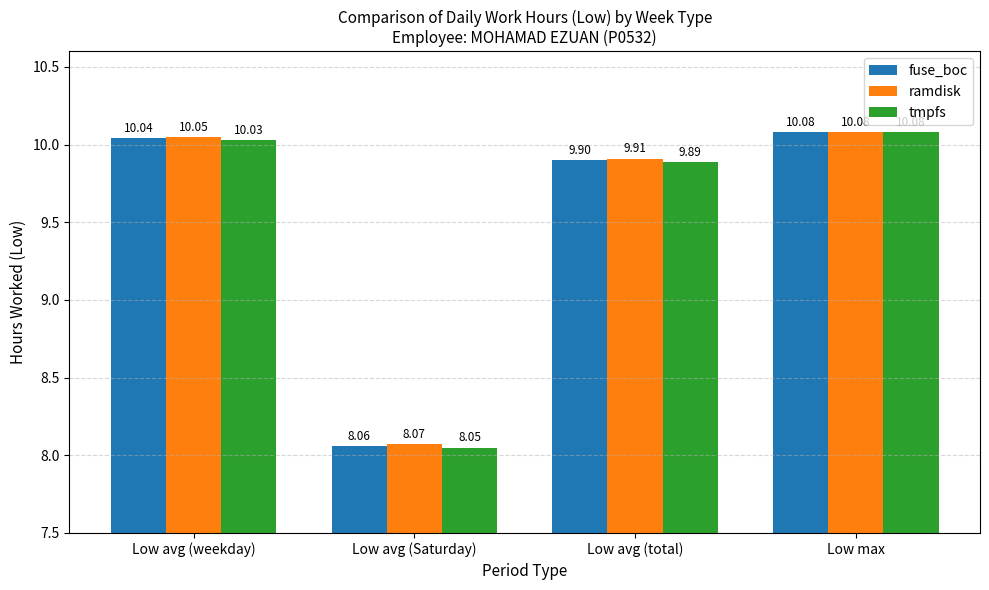

Count the number of data series in this chart.

3